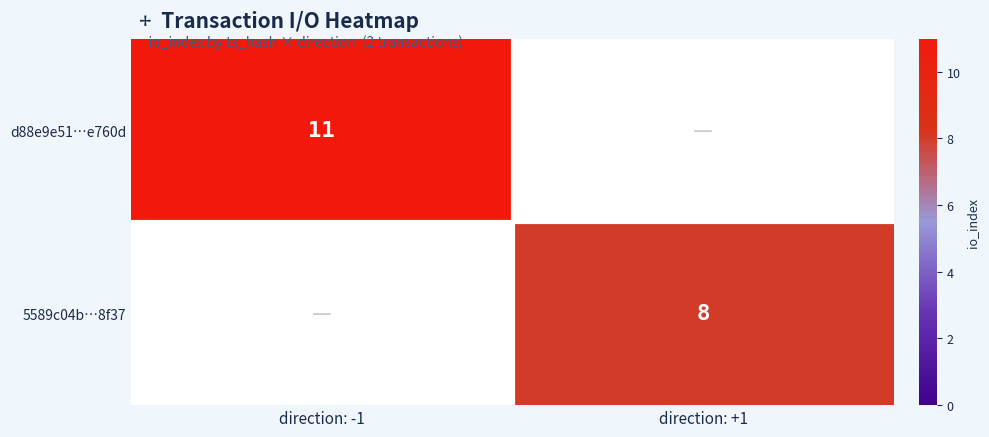

Is it true that d88e9e51…e760d equals 11 at direction: -1?

True